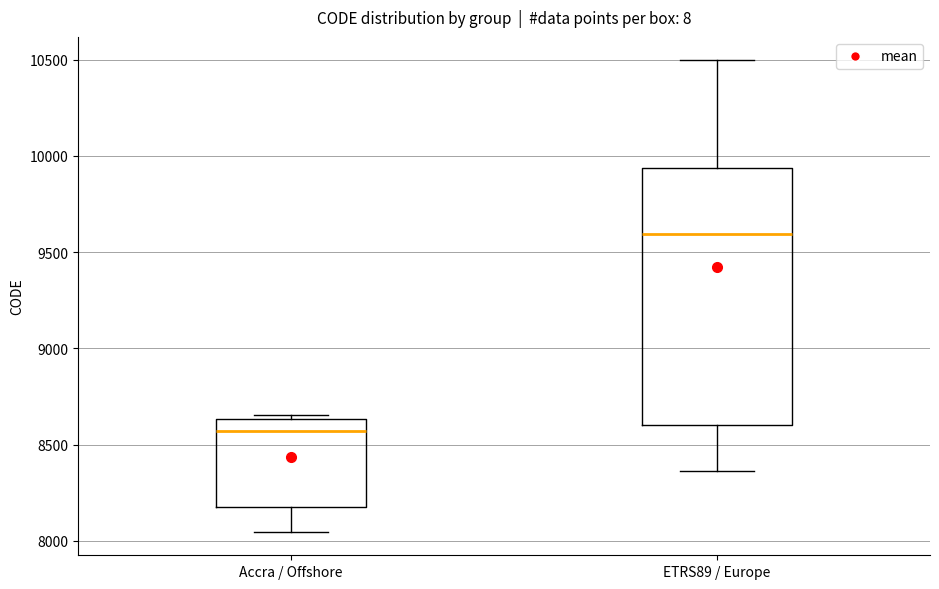

Reading left to right, transcribe this box plot: for each box, give where its median line is, the range the box spans, and where its two whiskers end, as read against the y-axis. The values are not printed on the chart, so give them approximately, as read against the axis.

Accra / Offshore: median 8550, box 8200 to 8650, whiskers 8050 to 8650 (just above the box's upper edge)
ETRS89 / Europe: median 9600, box 8600 to 9950, whiskers 8350 to 10500